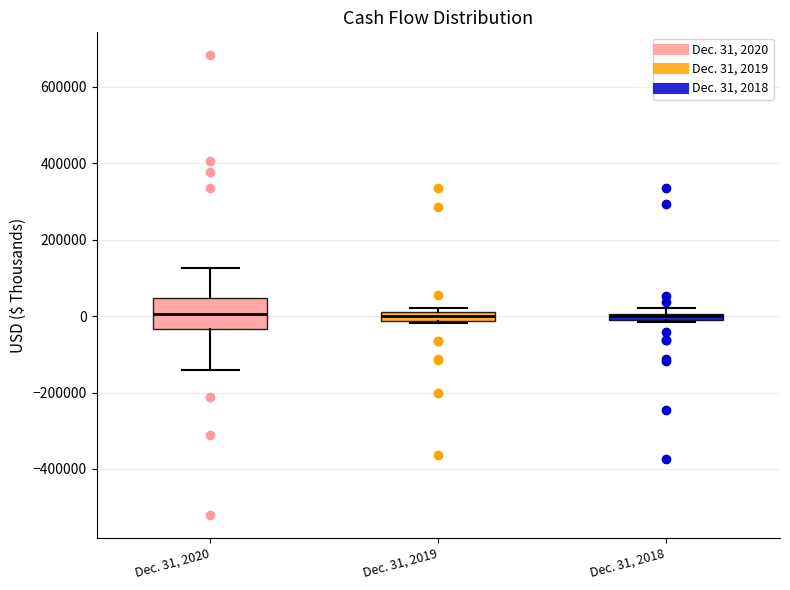

Comparing the boxes themselves (not the whiskers), which one is the tallest?

Dec. 31, 2020